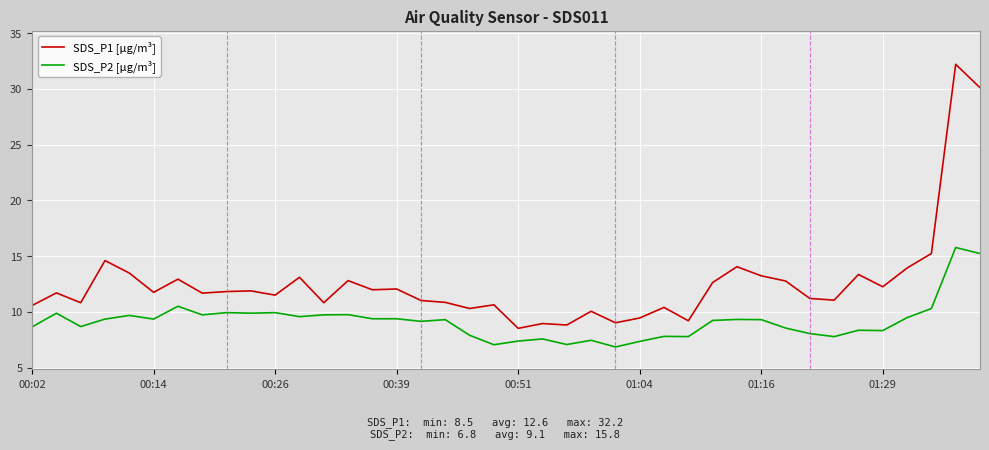

What is the sum of all SDS_P1 [µg/m³] values?

502.7